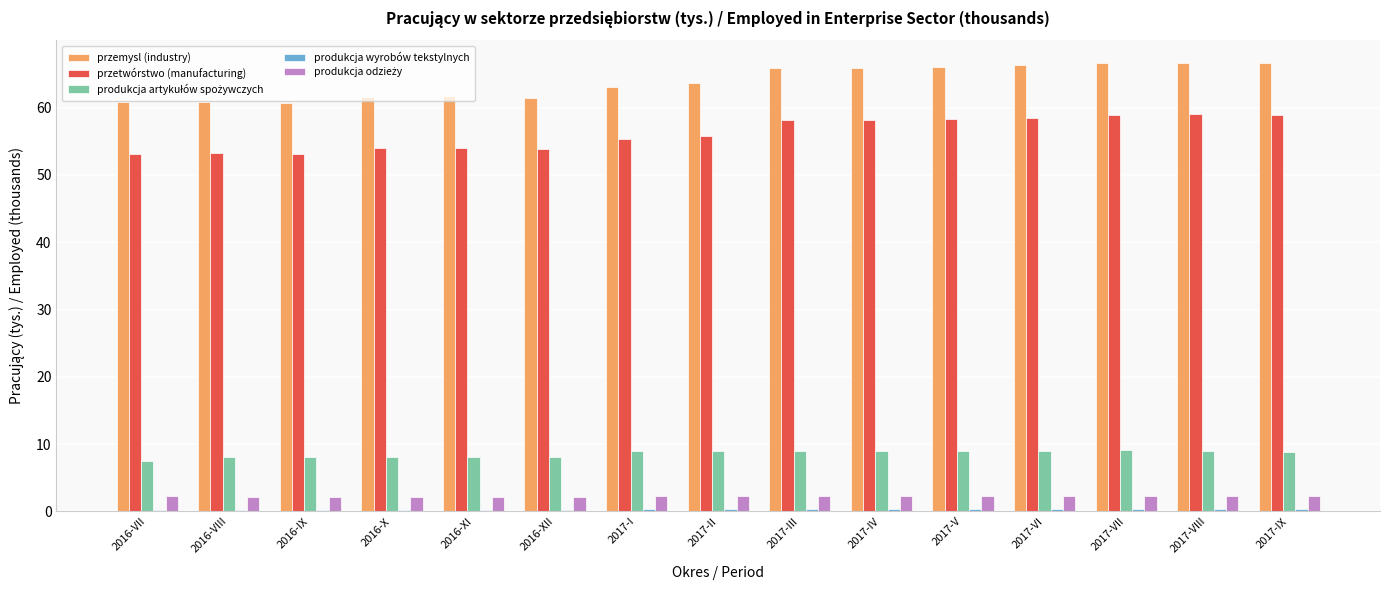

True or false: przemysl (industry) has a value of 21.1 at 2017-I.

False